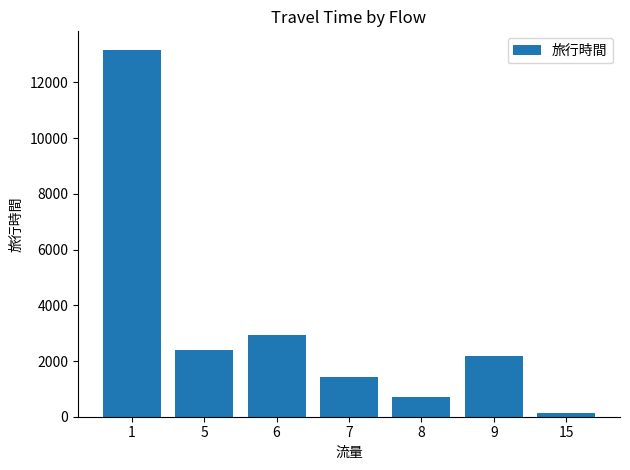

What value does the data have at 6?

2922